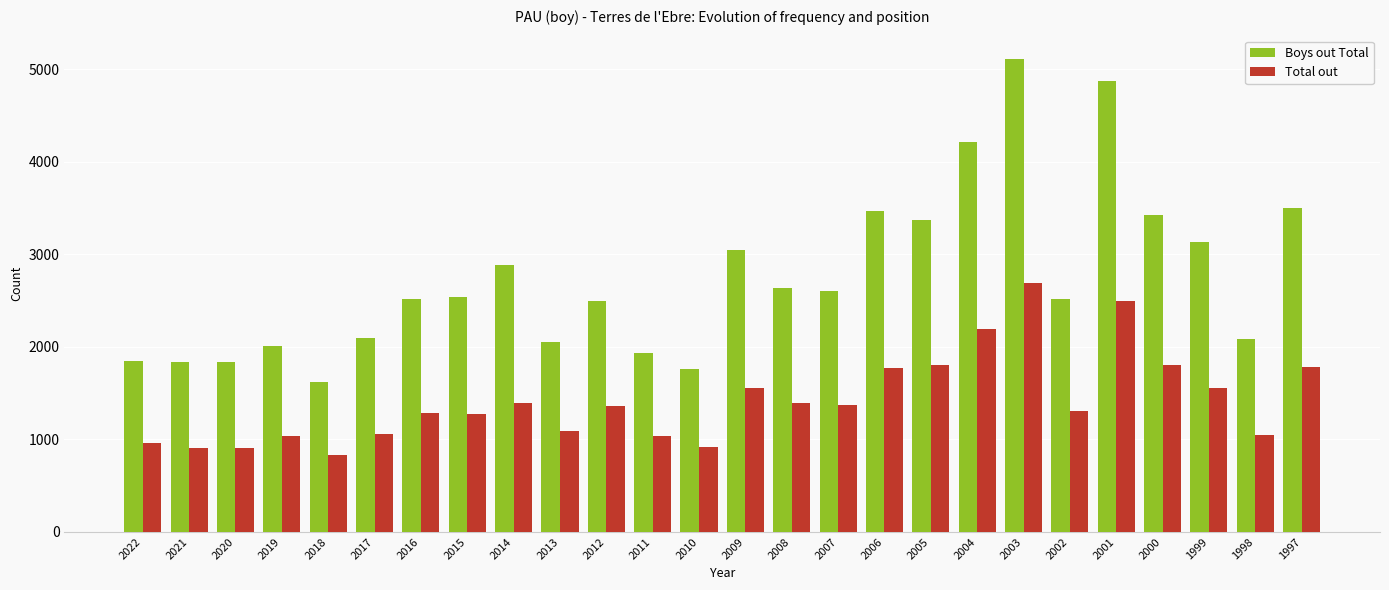

List the series in order of their overall mean, lowest first.

Total out, Boys out Total